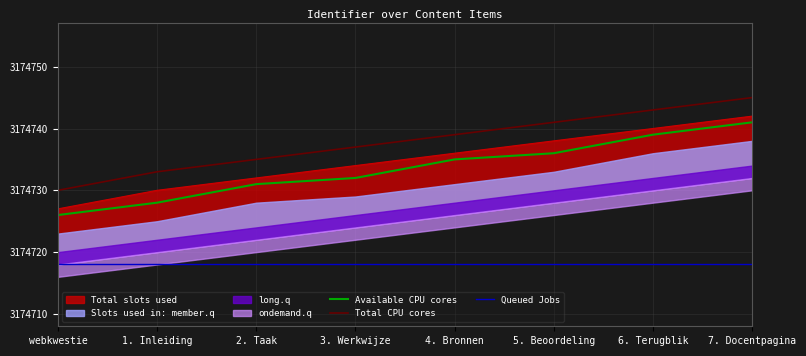

Which series has the widest spread of values?

Available CPU cores